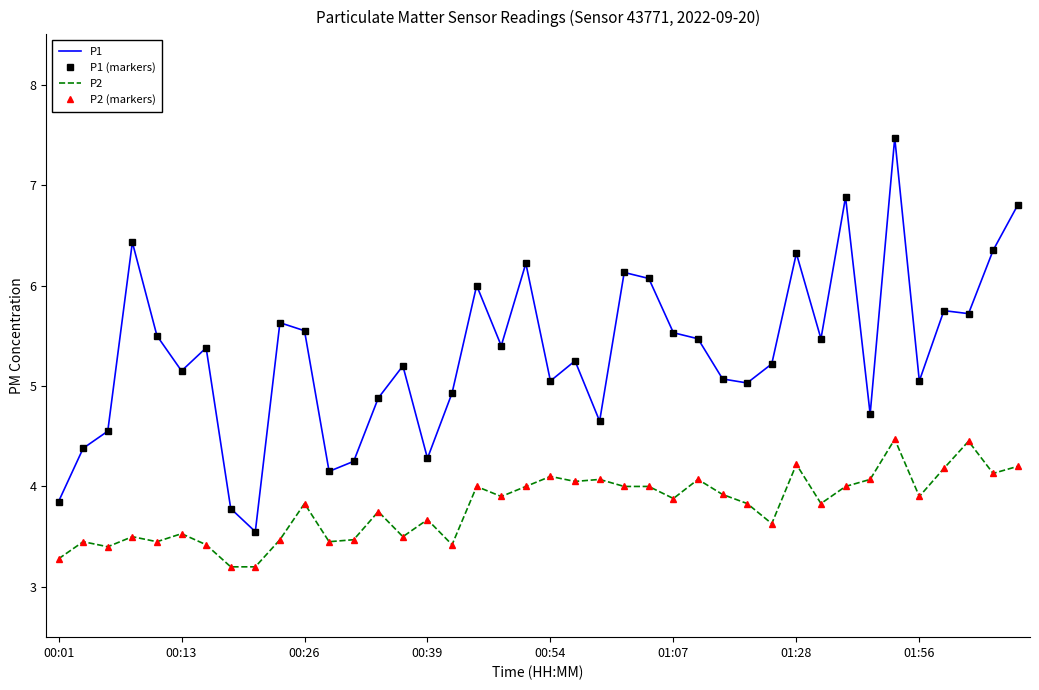

True or false: P2 (markers) and P2 intersect in this chart.

False